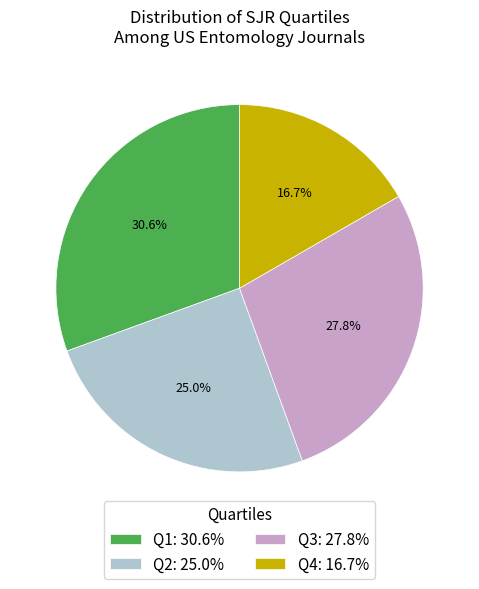

Rank the categories by value from highest to lowest.

Q1, Q3, Q2, Q4